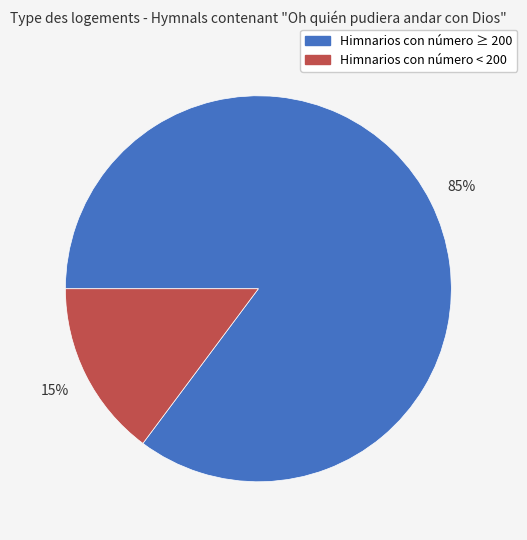

Does any single category account for the majority?

Yes